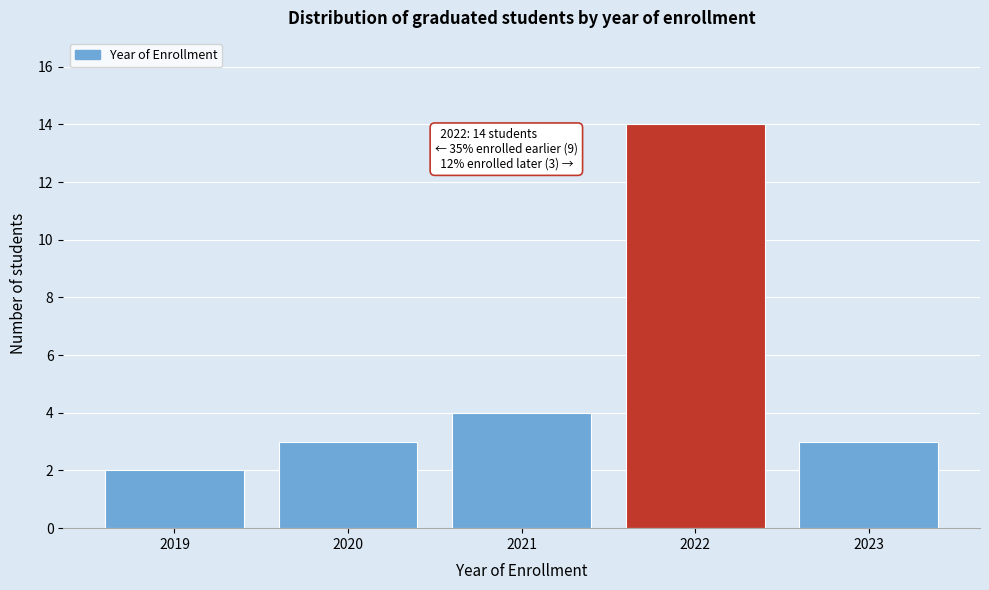

Reading right to left, list all the values displayed in this chart.

2023=3	2022=14	2021=4	2020=3	2019=2